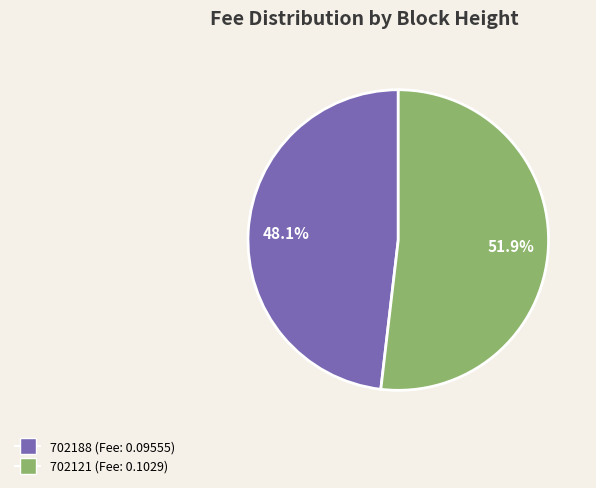

Do 702121 and 702188 together represent more than half of the pie?

Yes